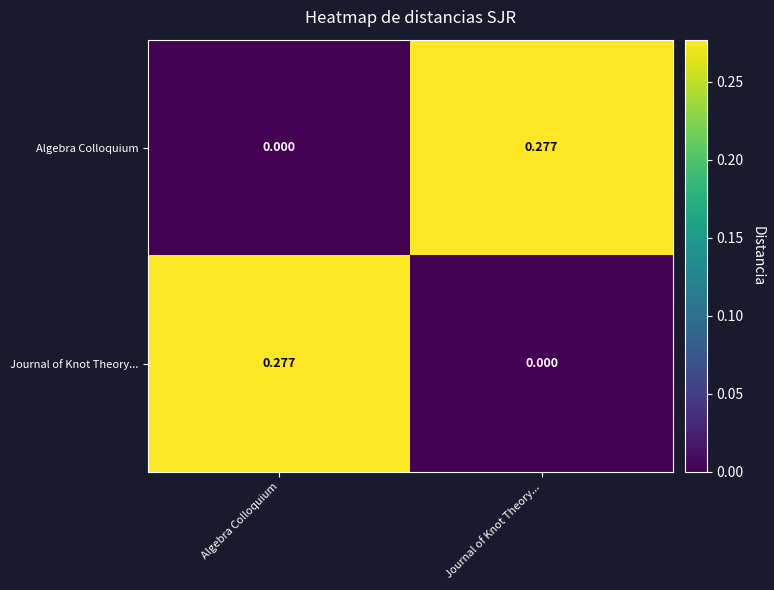

How many values in Journal of Knot Theory... are above zero?

1